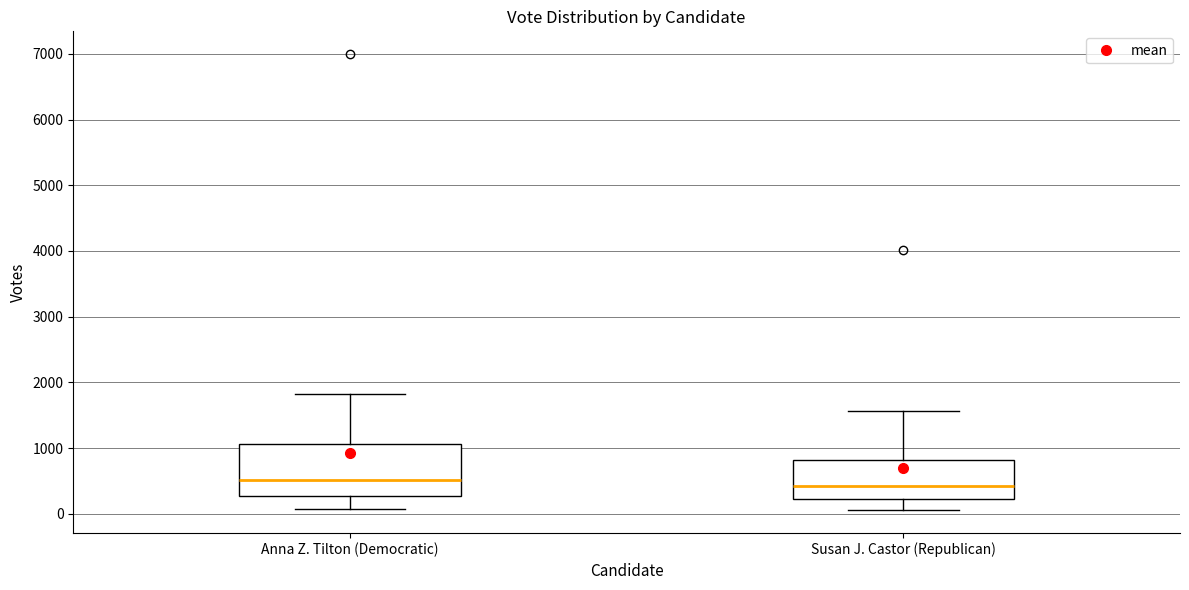

Where does the median line of the box for Anna Z. Tilton (Democratic) sit on the y-axis? The values are not printed on the chart, so give them approximately, as read against the axis.

500